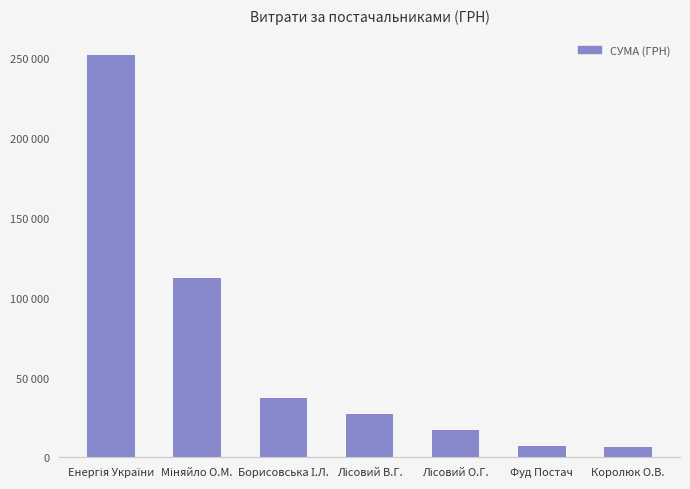

What is the label of the 4th bar from the left?

Лісовий В.Г.